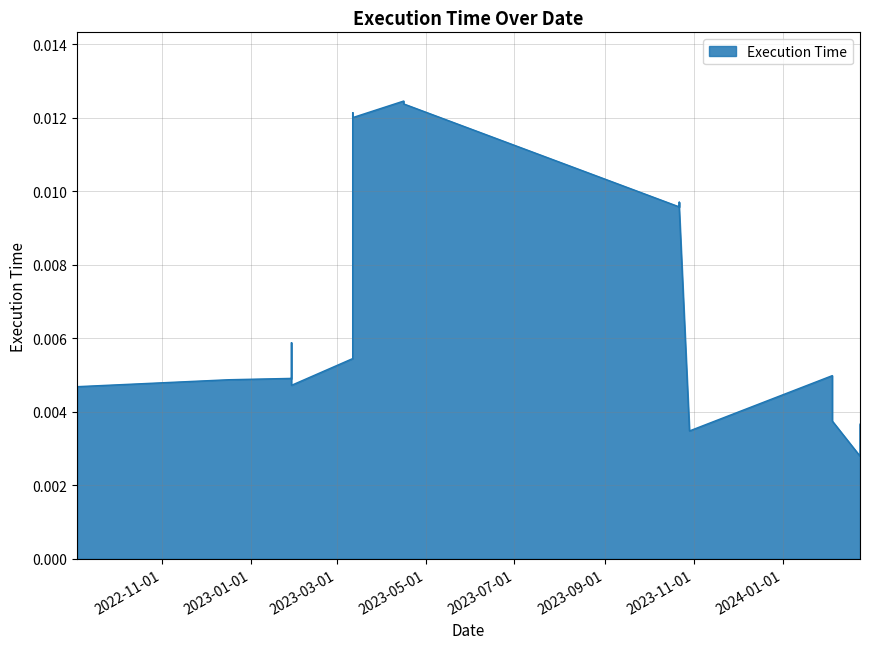

What is the label of the 20th point from the right?

2022-09-04